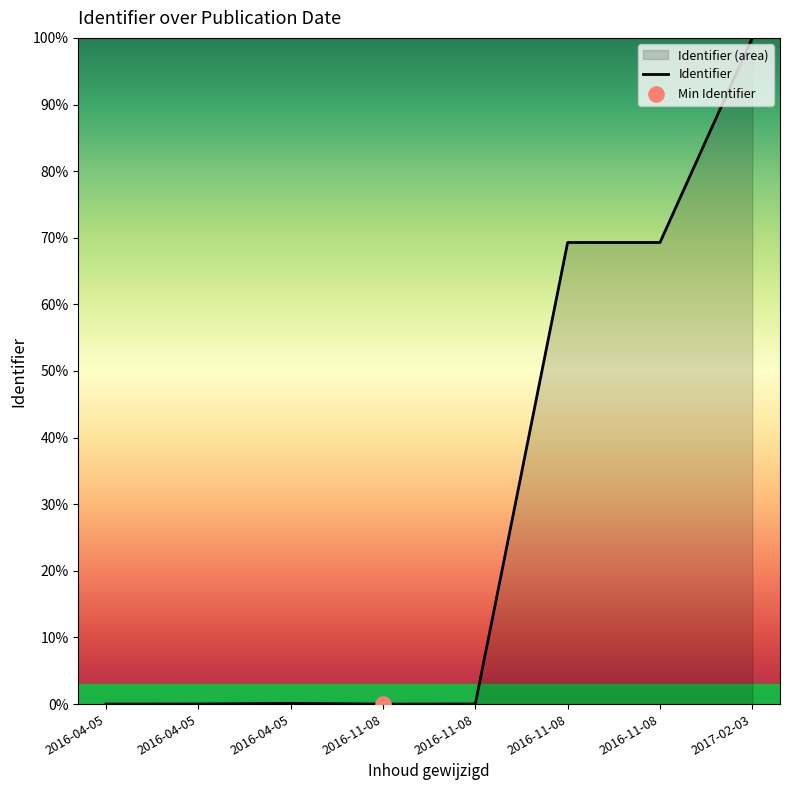

Between 2016-11-08 and 2016-04-05, which is larger?

2016-11-08